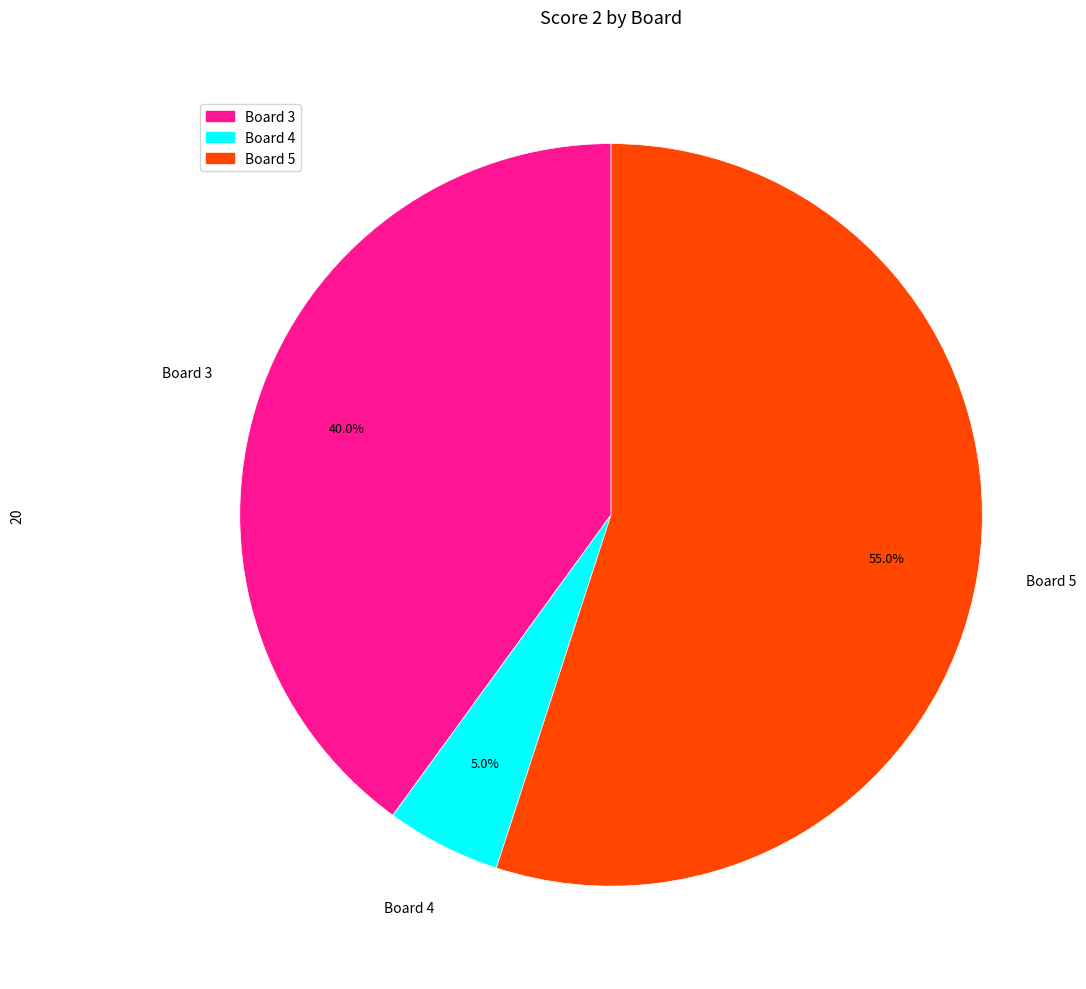

Is there any slice that represents more than half of the pie?

Yes